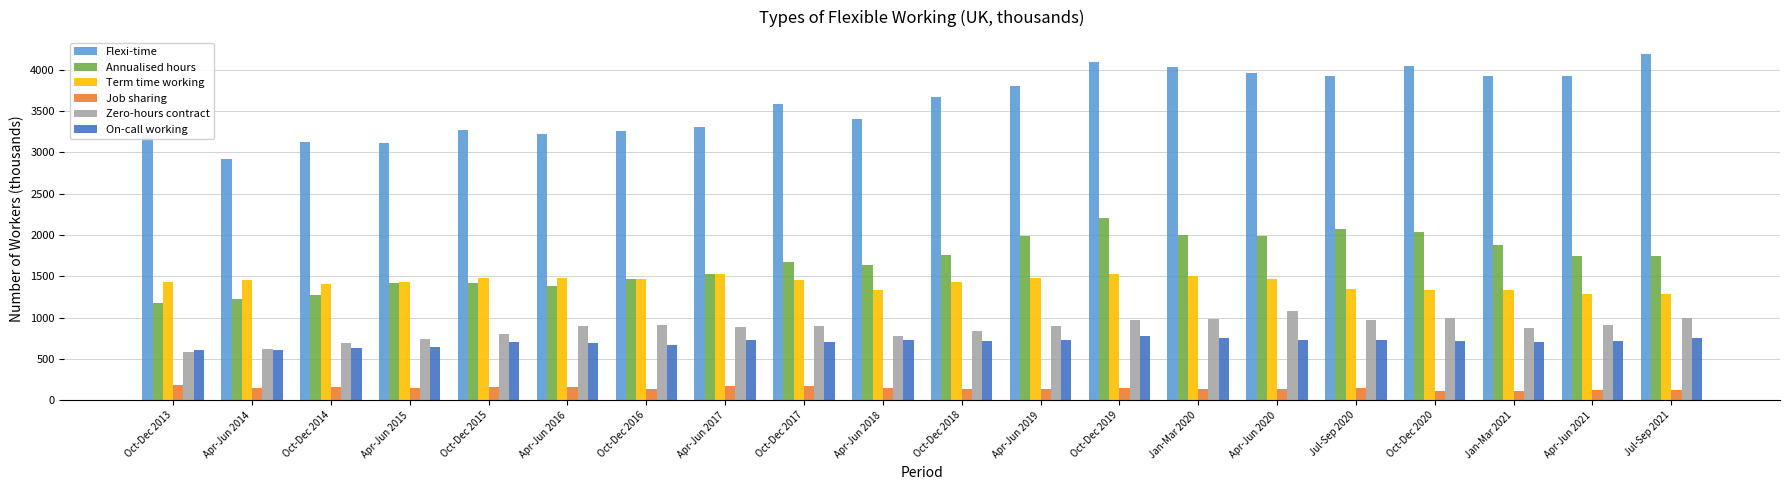

At how many categories does at least one series exceed 3005?

19